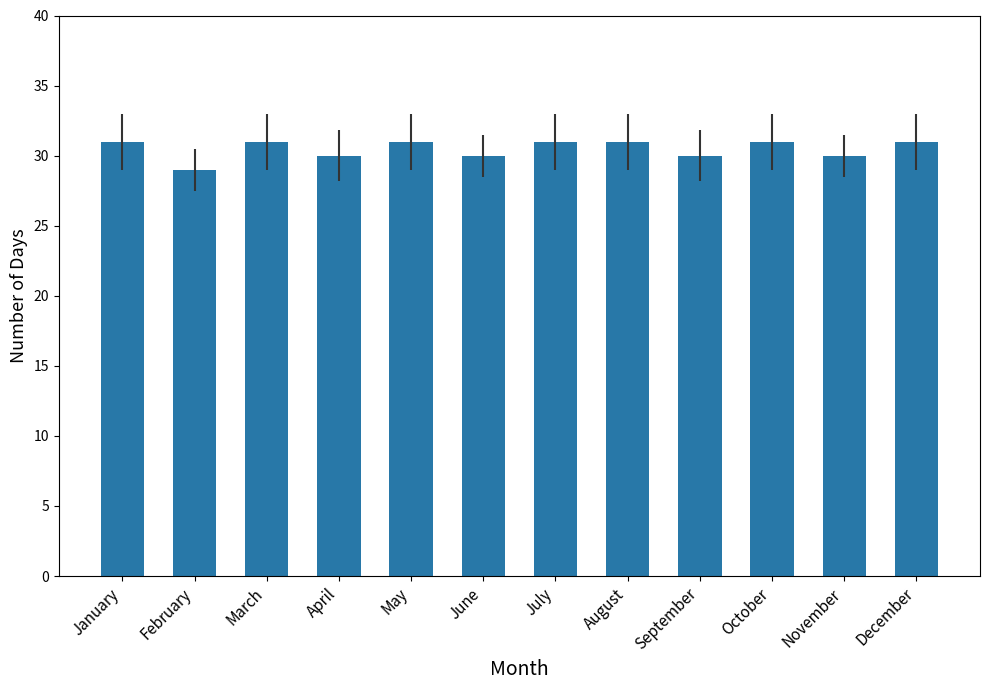

Which label corresponds to the smallest value in the chart?

February